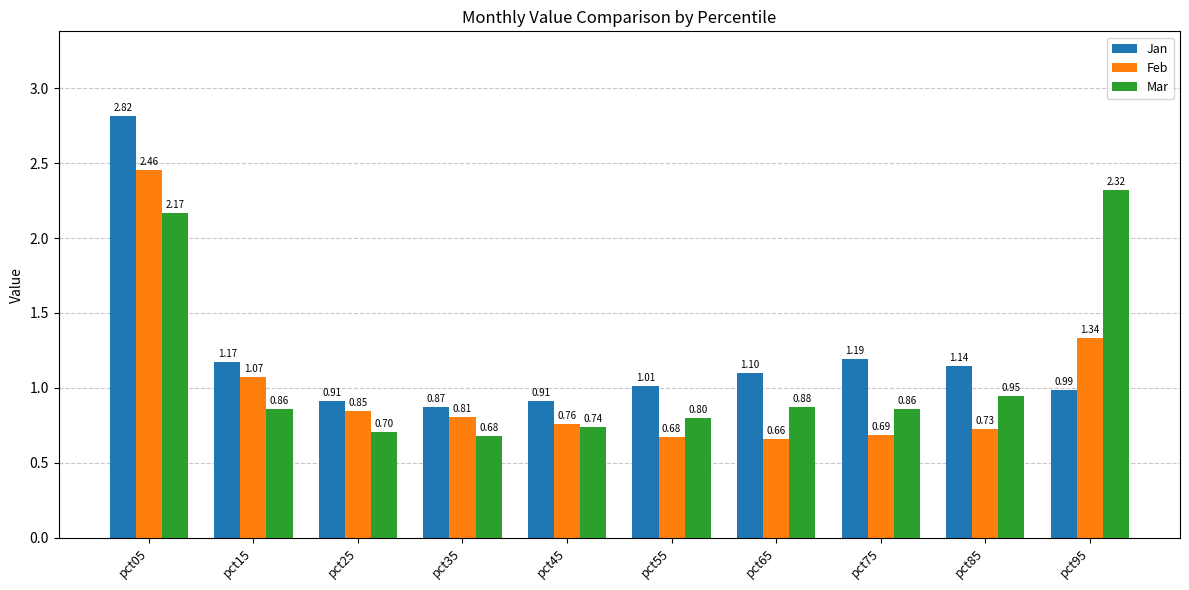

What is the difference between the second highest and minimum values in the Mar series?

1.5